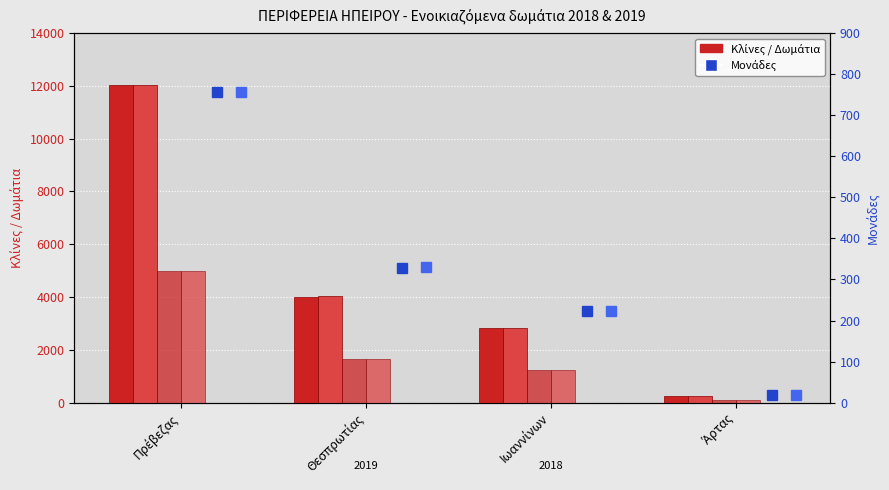

What is the approximate value of Μονάδες 2018 at Άρτας?

19